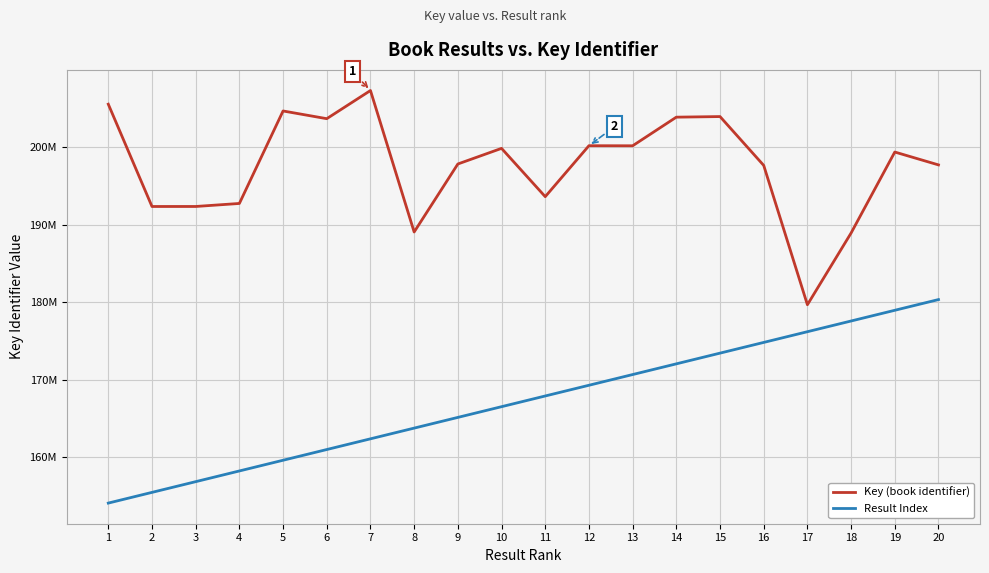

What are all the series names shown in the legend?

Key (book identifier), Result Index